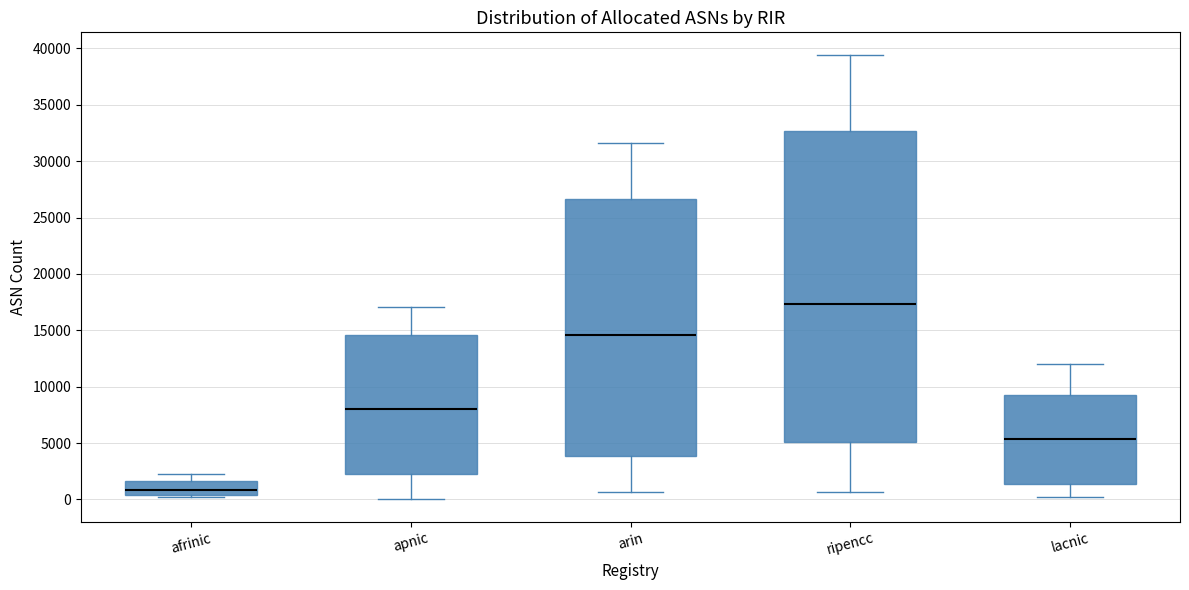

Which box has the highest median line?

ripencc